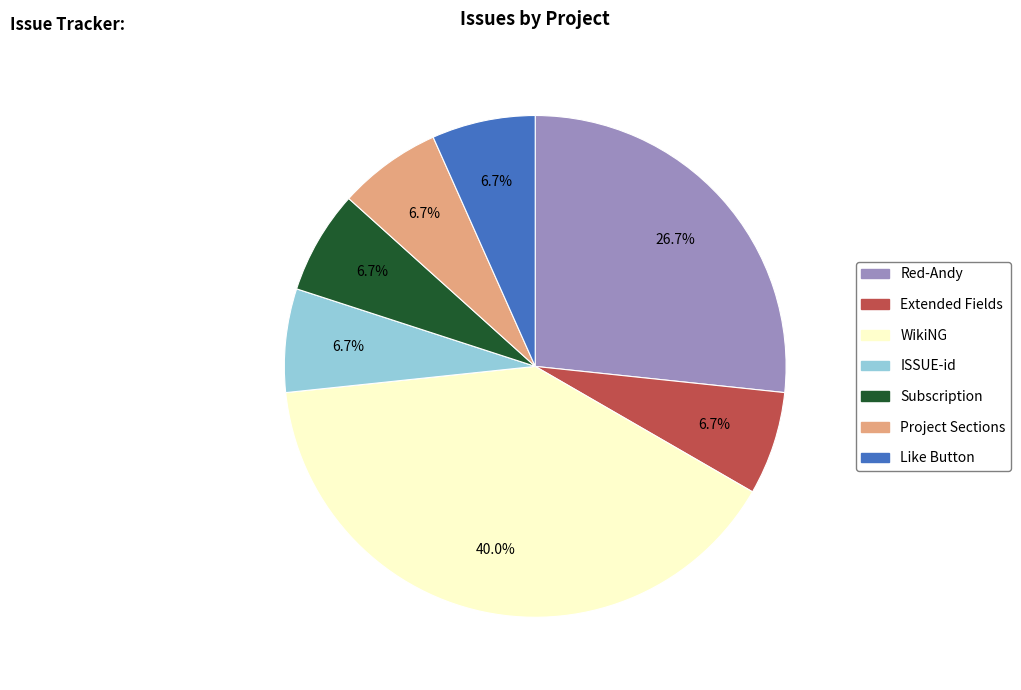

Do Like Button and Subscription together represent more than half of the pie?

No